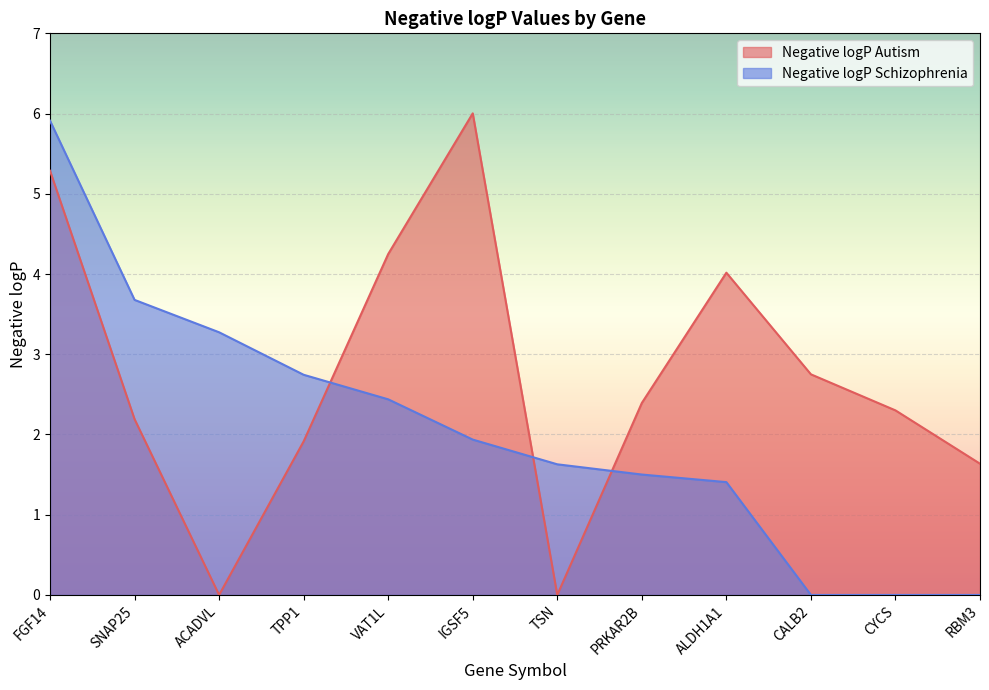

What is the total value across all series at FGF14?

11.2